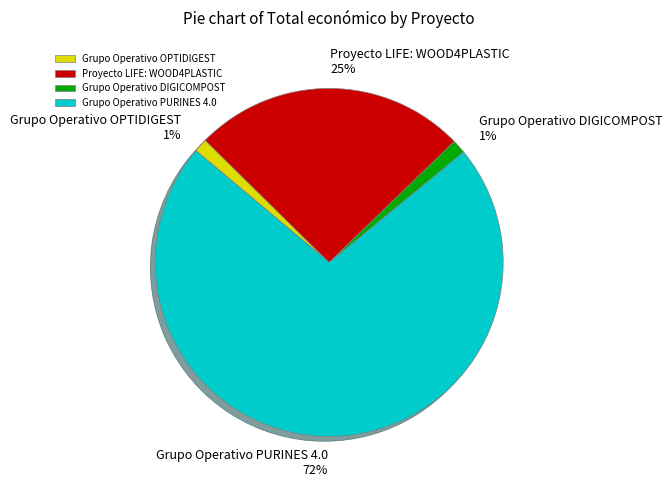

Is the sum of Grupo Operativo DIGICOMPOST and Grupo Operativo PURINES 4.0 greater than half?

Yes